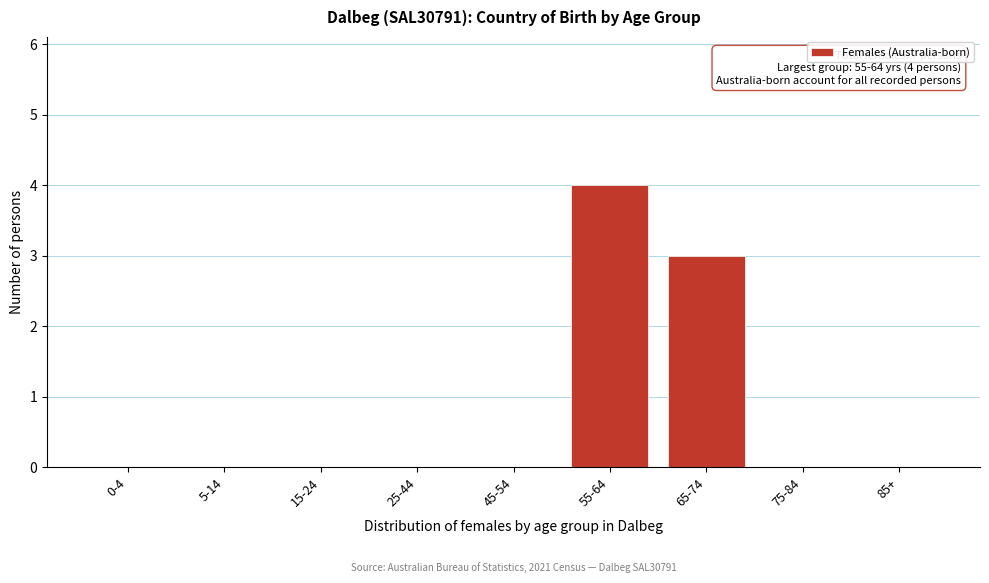

Reading left to right, list all the values displayed in this chart.

0-4=0	5-14=0	15-24=0	25-44=0	45-54=0	55-64=4	65-74=3	75-84=0	85+=0